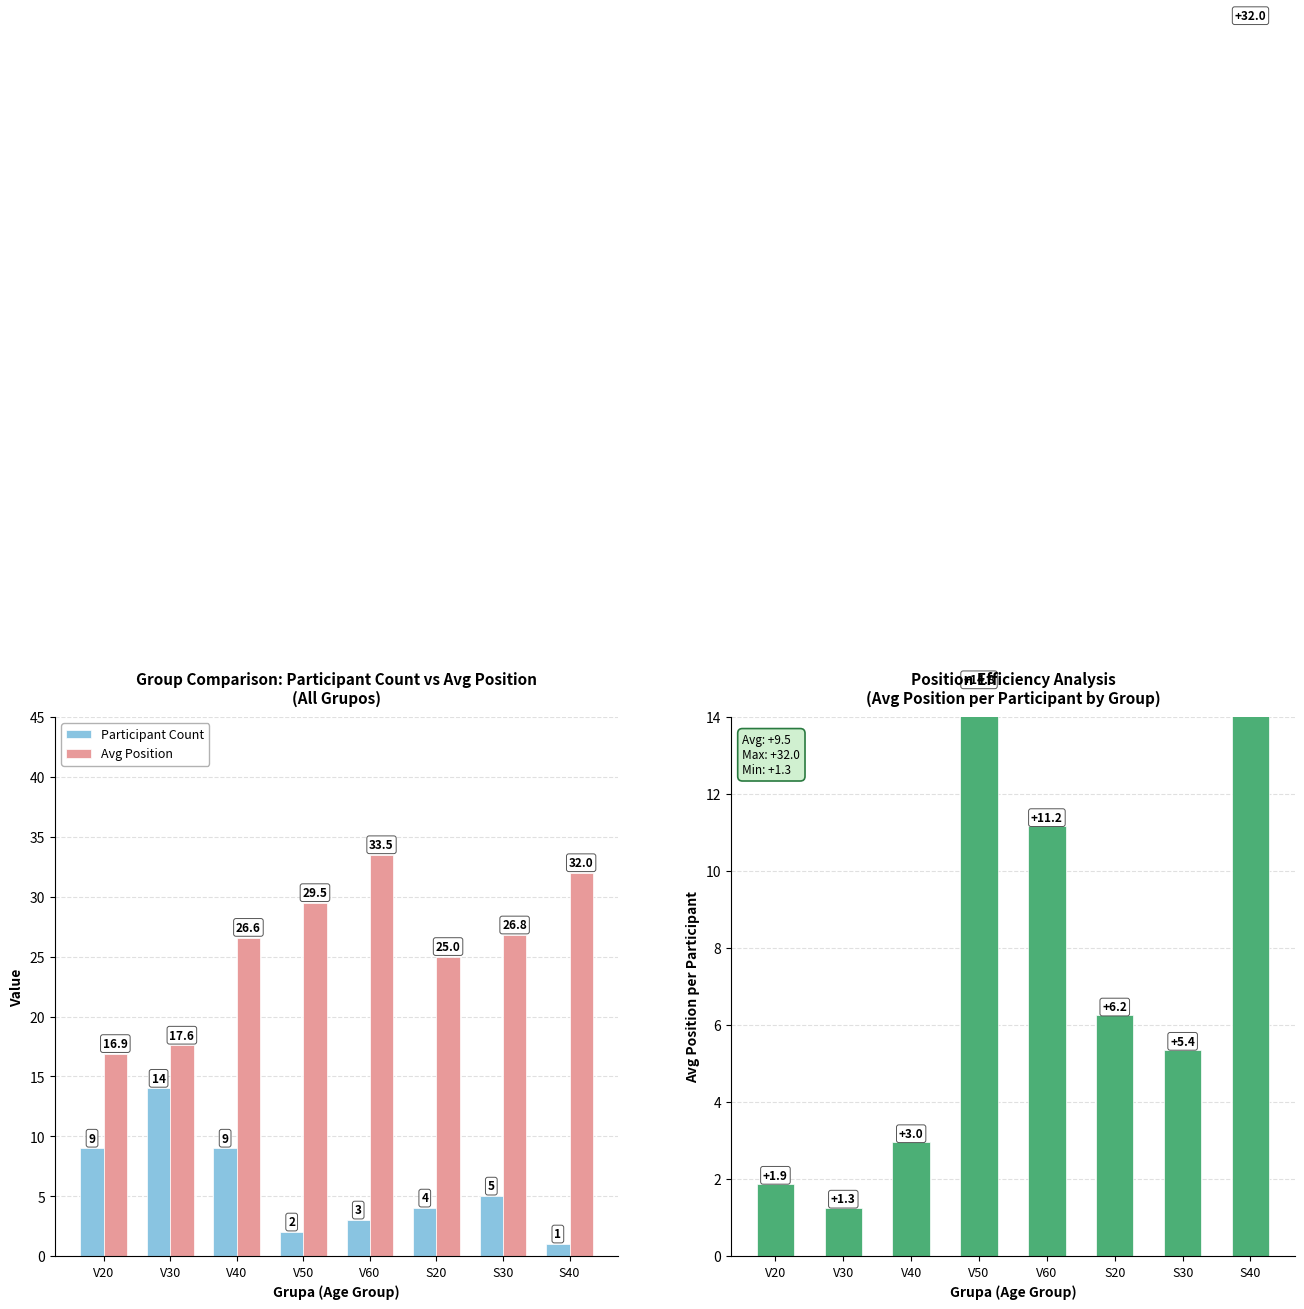

How many data points in Avg Position are above 26?

5